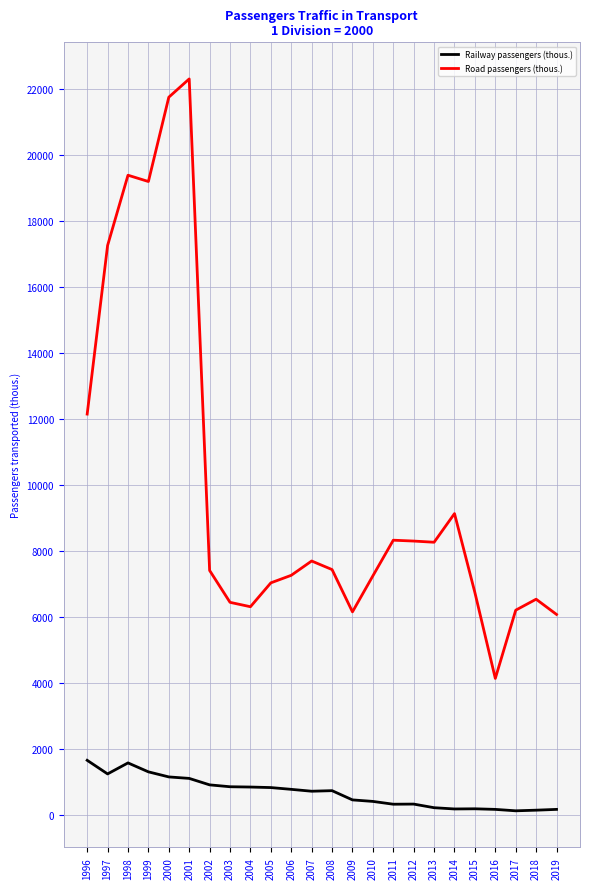

Does the chart display data point markers on the line(s)?

No